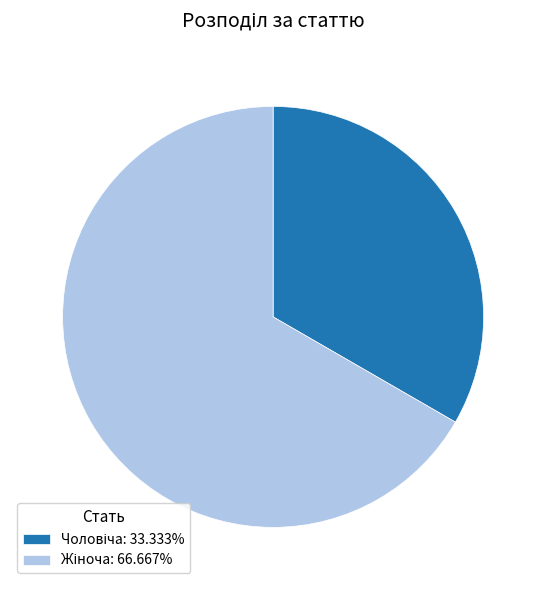

Is there any slice that represents more than half of the pie?

Yes